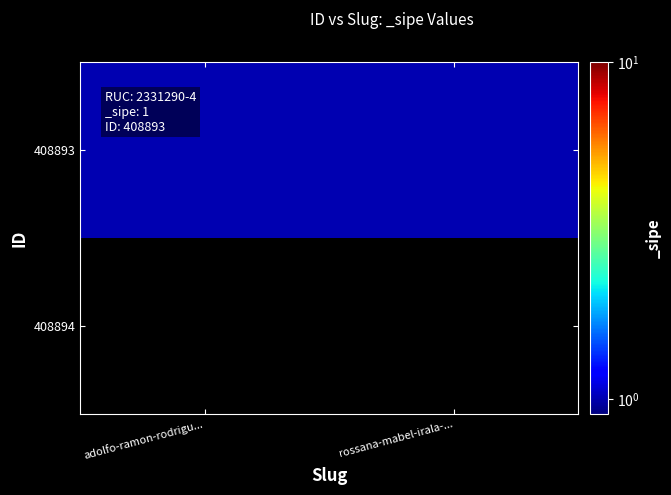

At how many categories does at least one series exceed 0?

2